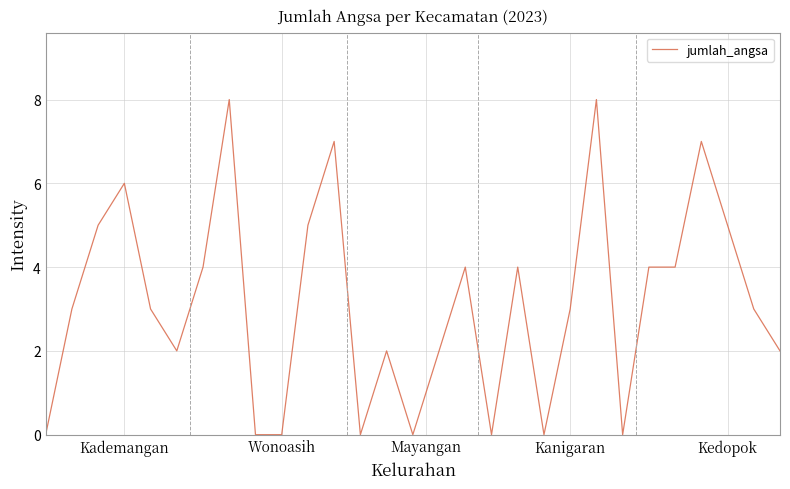

What is the greatest value displayed?

8